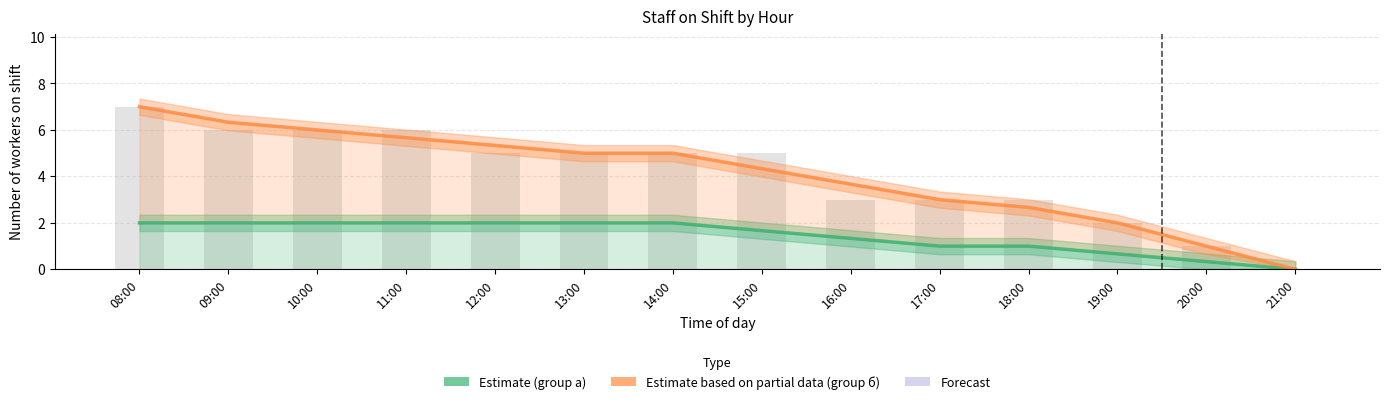

What is the ratio of the value at 14:00 to the value at 20:00?

5.0